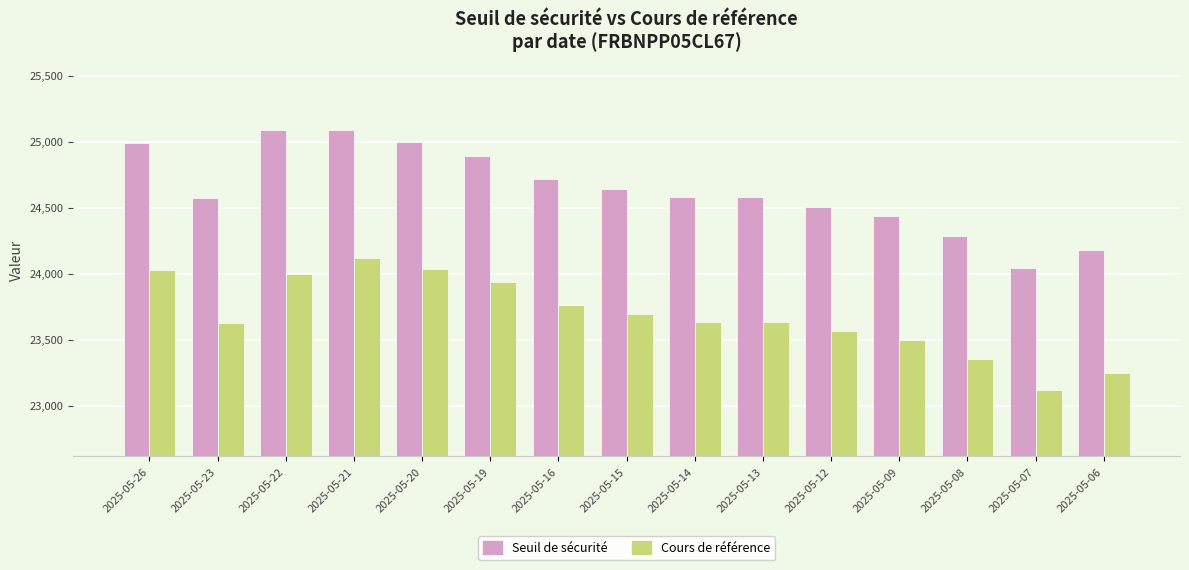

At 2025-05-20, list the series in order from smallest to largest.

Cours de référence, Seuil de sécurité